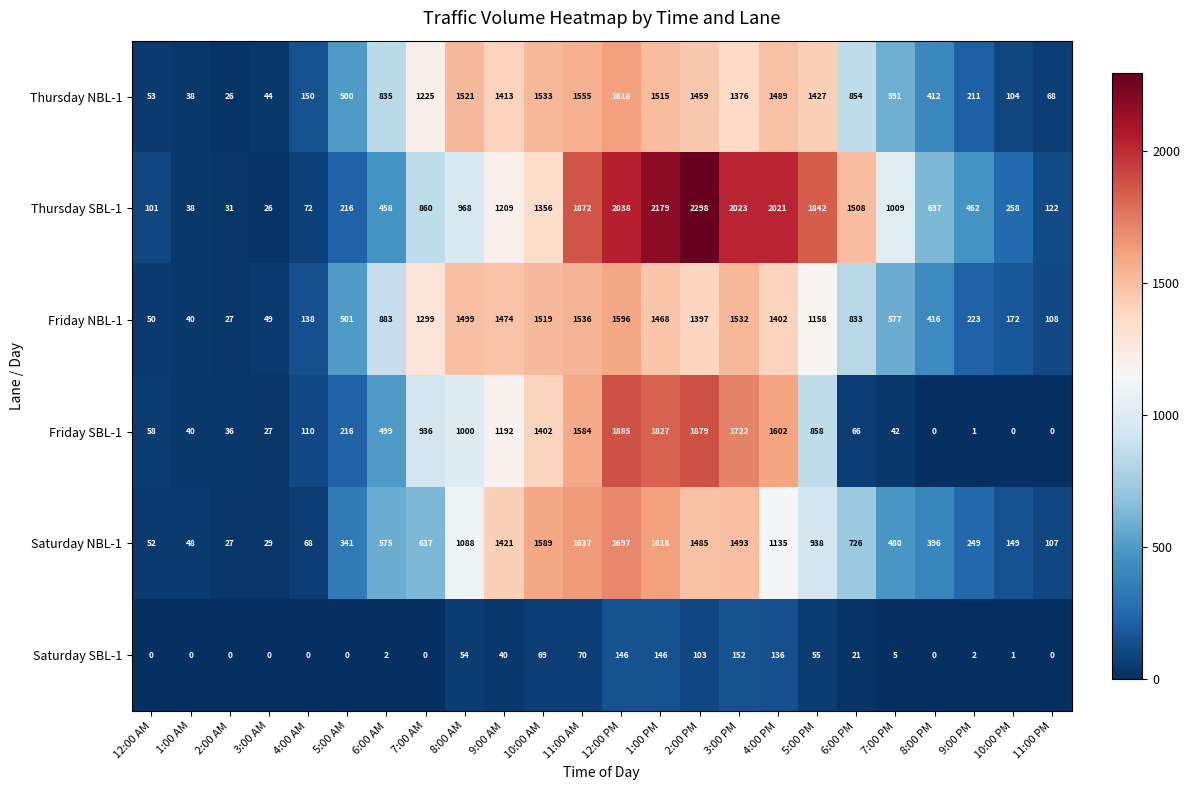

How many data points does each series have?

24